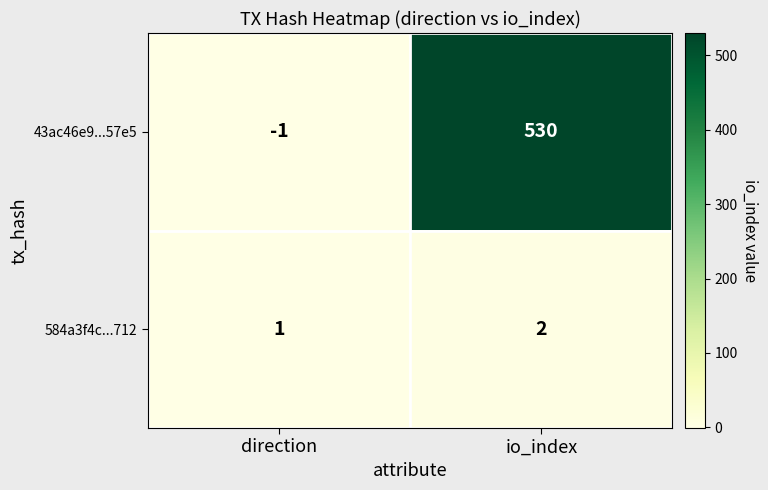

Where is 43ac46e9...57e5 nearest to the value 264?

direction